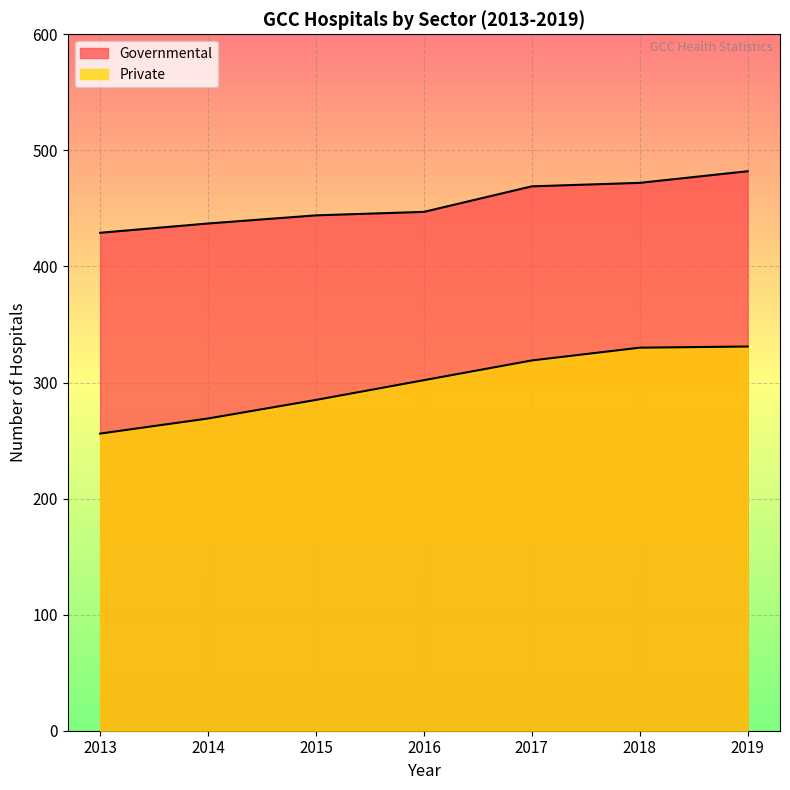

How many lines are shown in the chart?

2